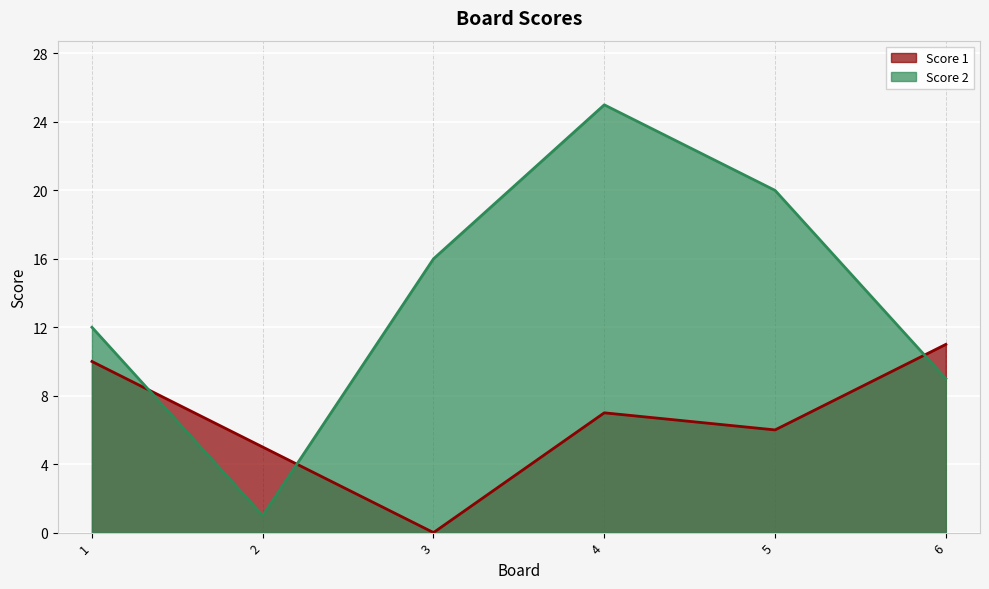

What is the difference between the maximum and minimum values in the Score 1 series?

11